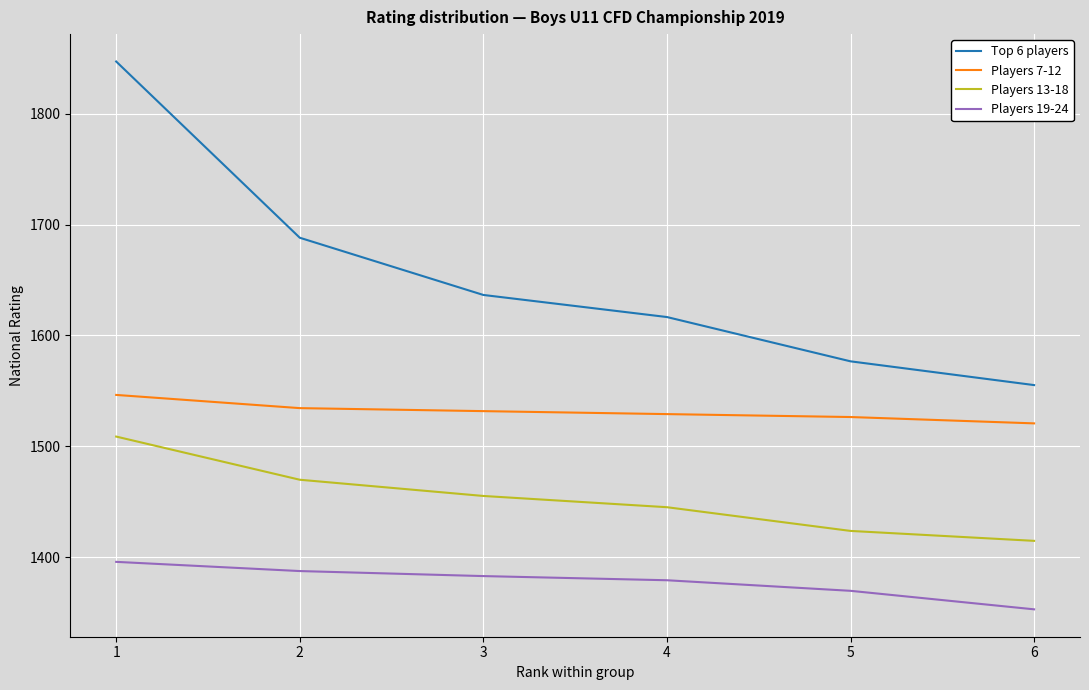

True or false: Top 6 players and Players 13-18 intersect in this chart.

False